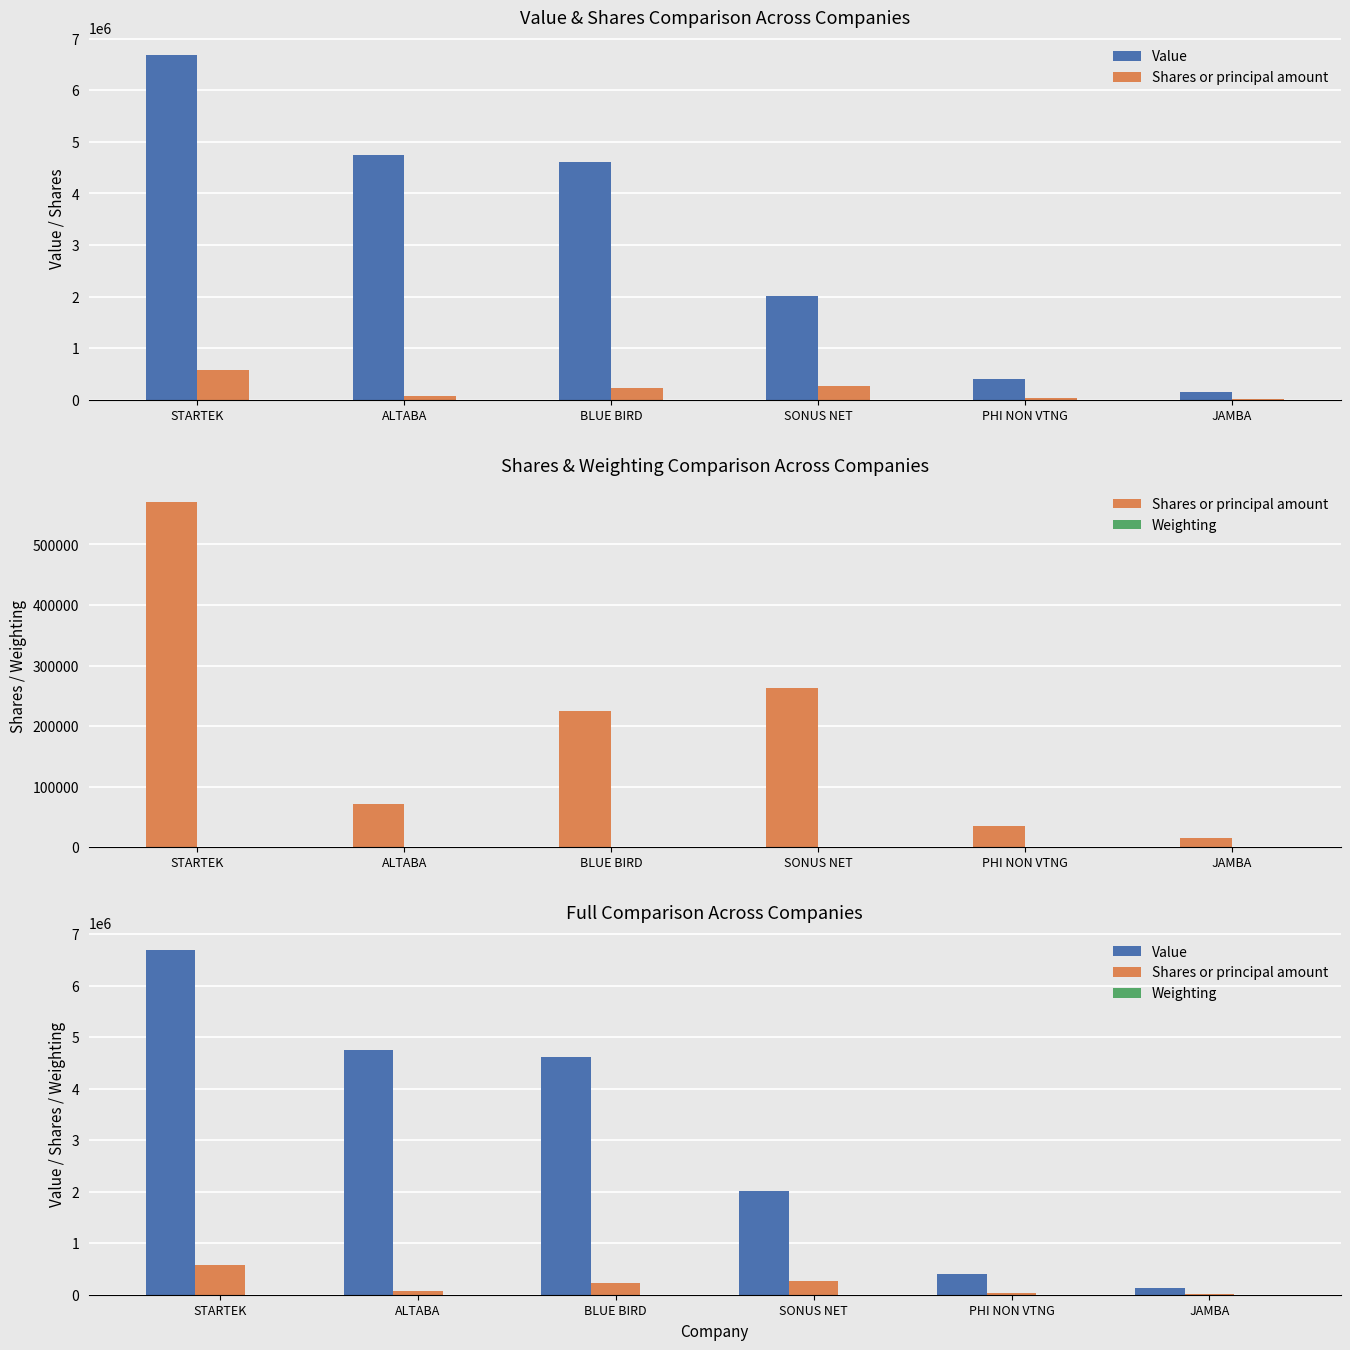

How many data points in Shares or principal amount are above 224126?

2